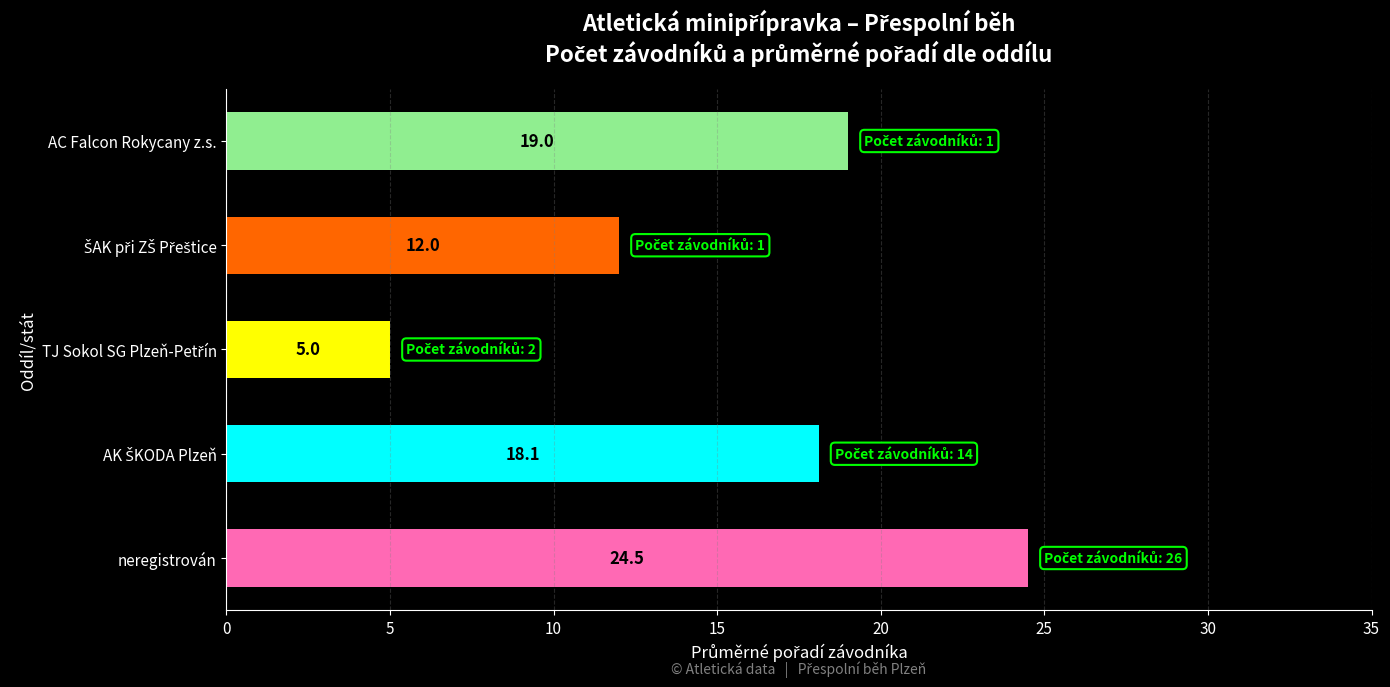

What is the smallest value displayed?

5.0